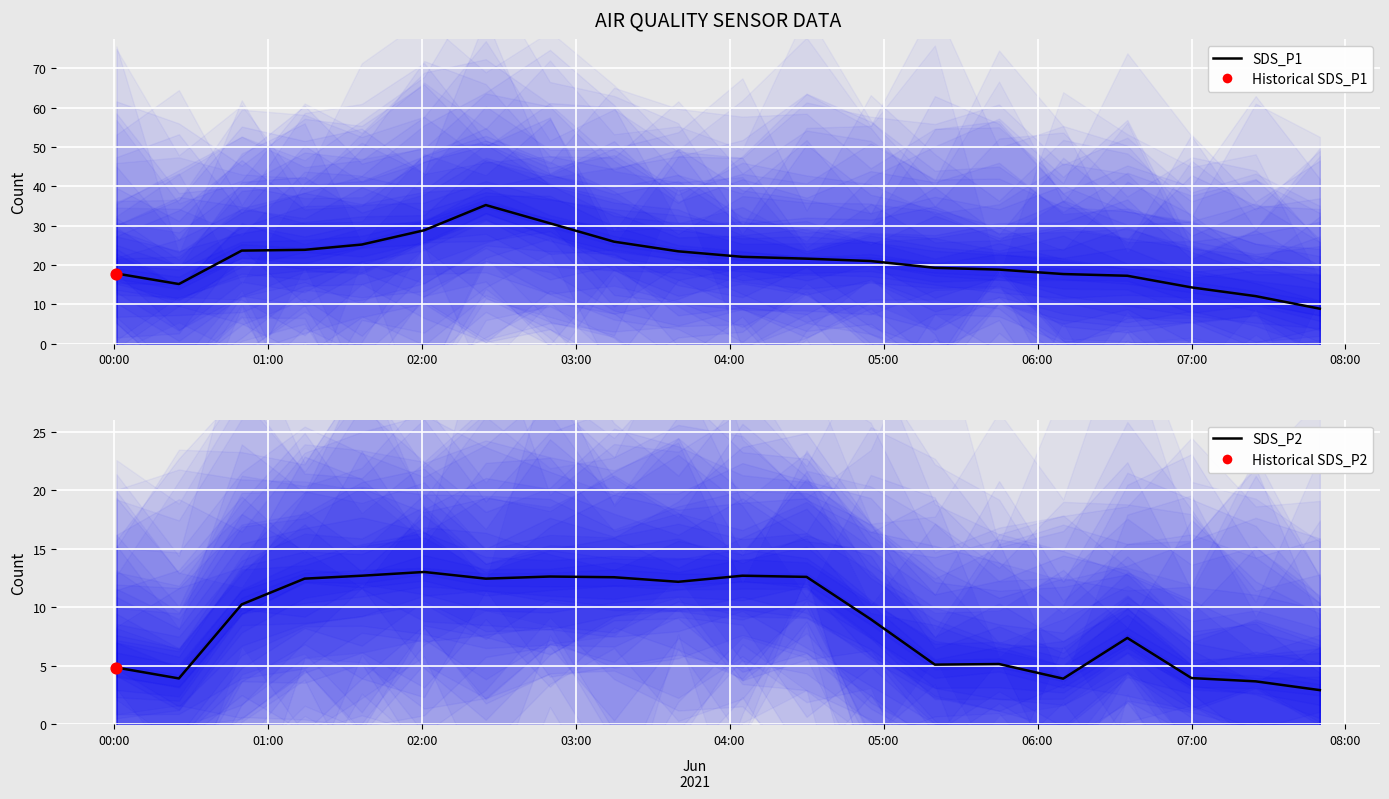

Which series has the largest Y range (max minus min)?

SDS_P1